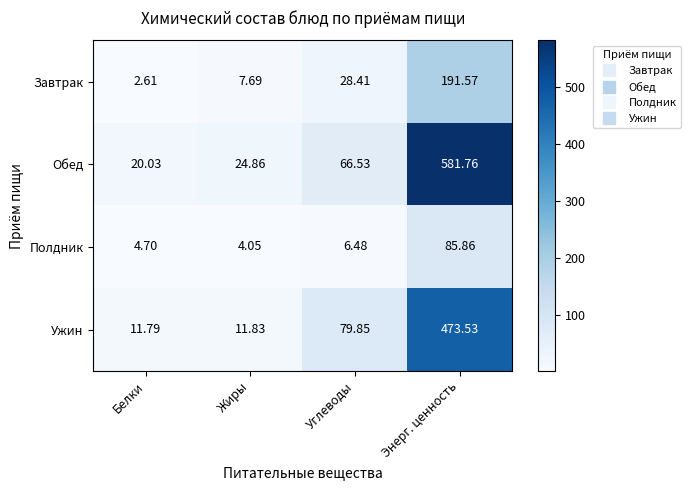

Rank the series at Энерг. ценность from highest to lowest value.

Обед, Ужин, Завтрак, Полдник